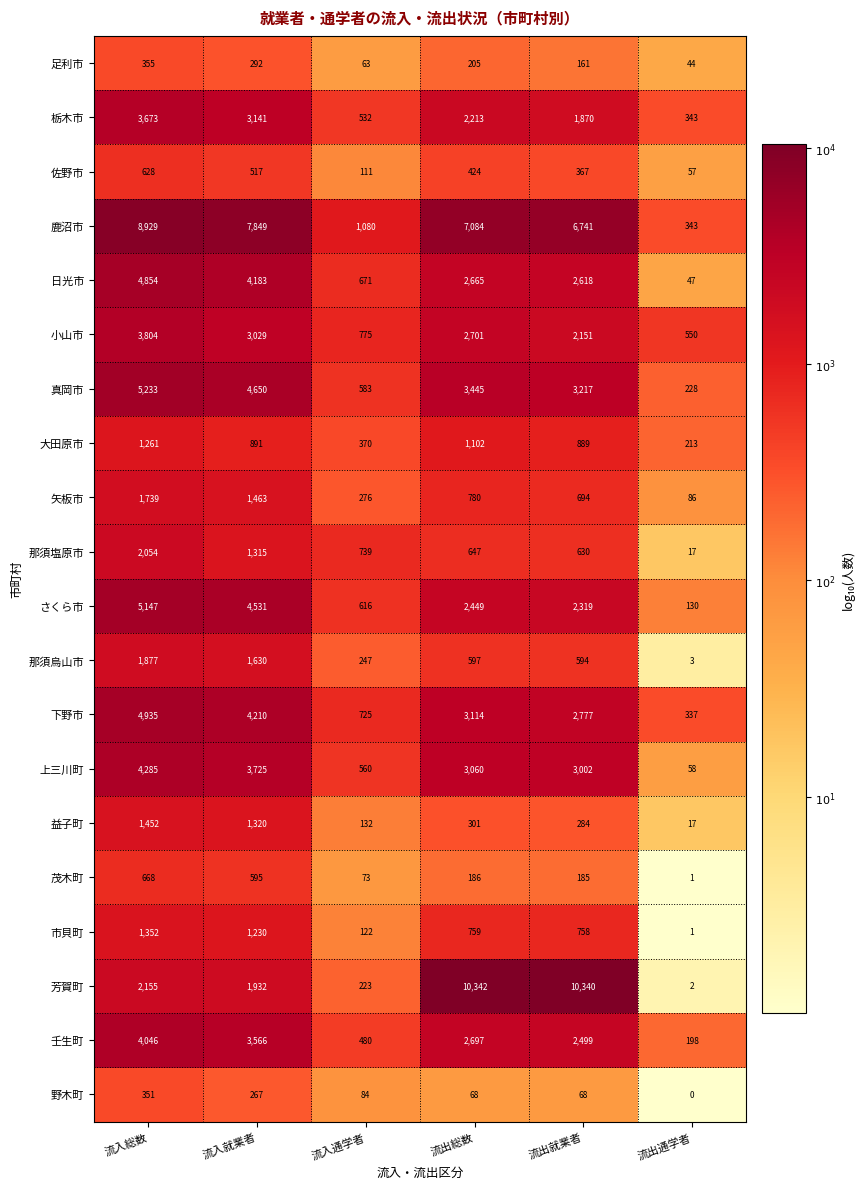

Where does the 鹿沼市 series first go above 7084?

流入総数